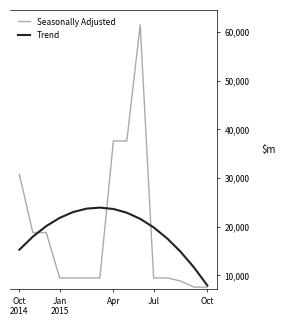

How many lines are shown in the chart?

2